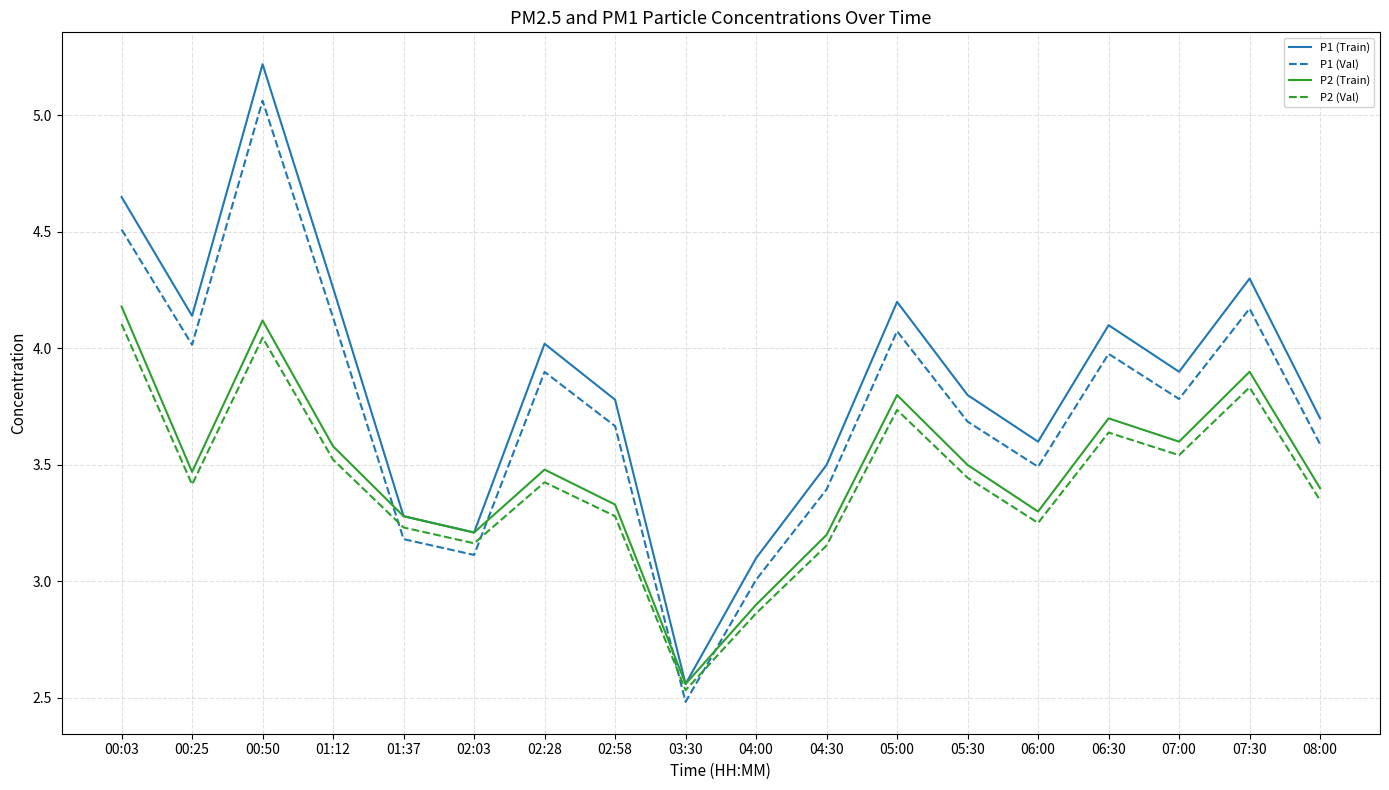

Where is the first local maximum for P1 (Val)?

00:50